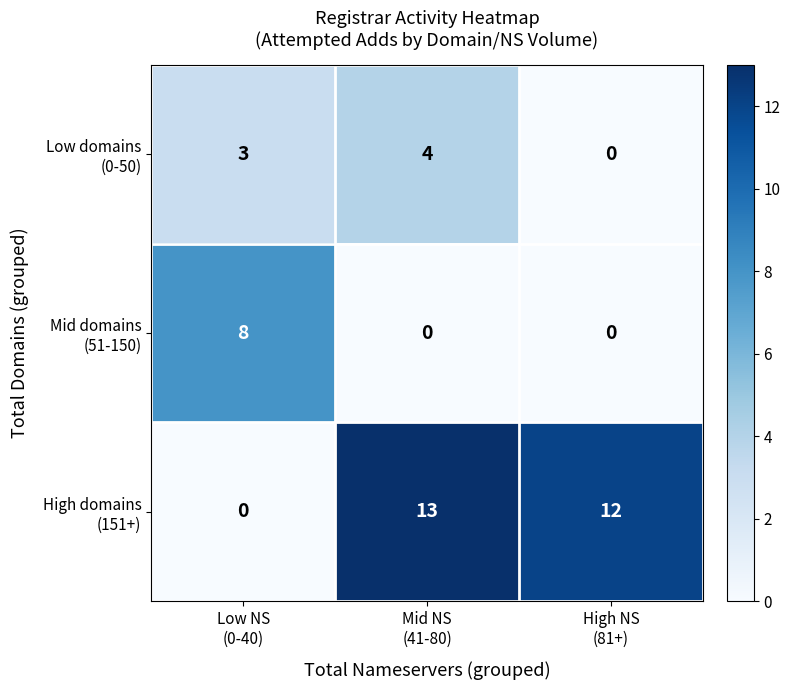

At how many categories does at least one series exceed 6?

3